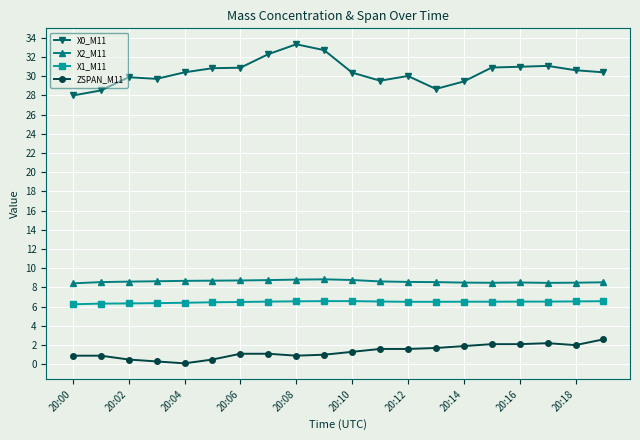

What is the highest value of the X0_M11 series?

33.3